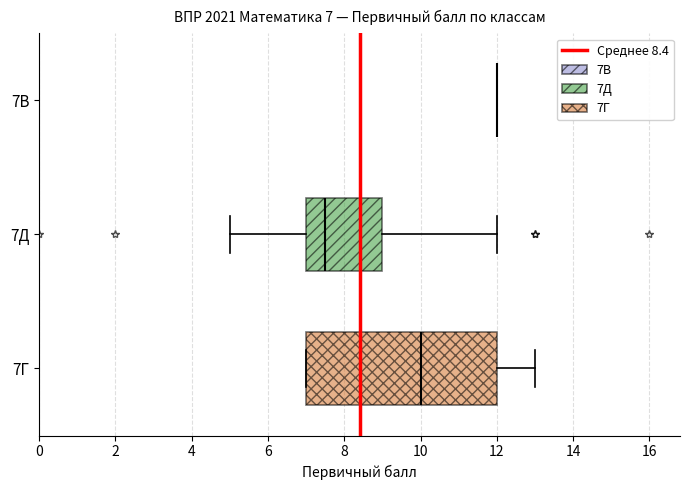

Comparing the boxes themselves (not the whiskers), which one is the widest?

7Г